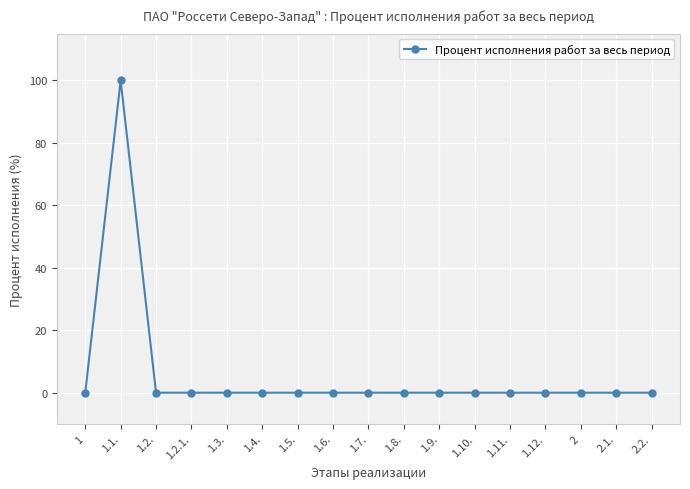

At which category does the chart reach its peak across all series?

1.1.